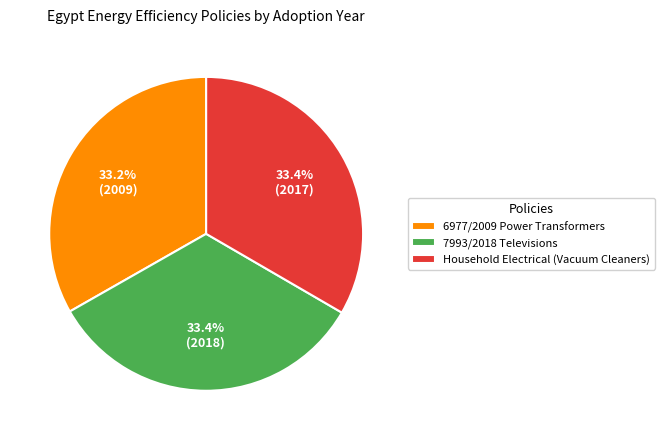

Does 6977/2009 Power Transformers account for over 50% of the chart?

No